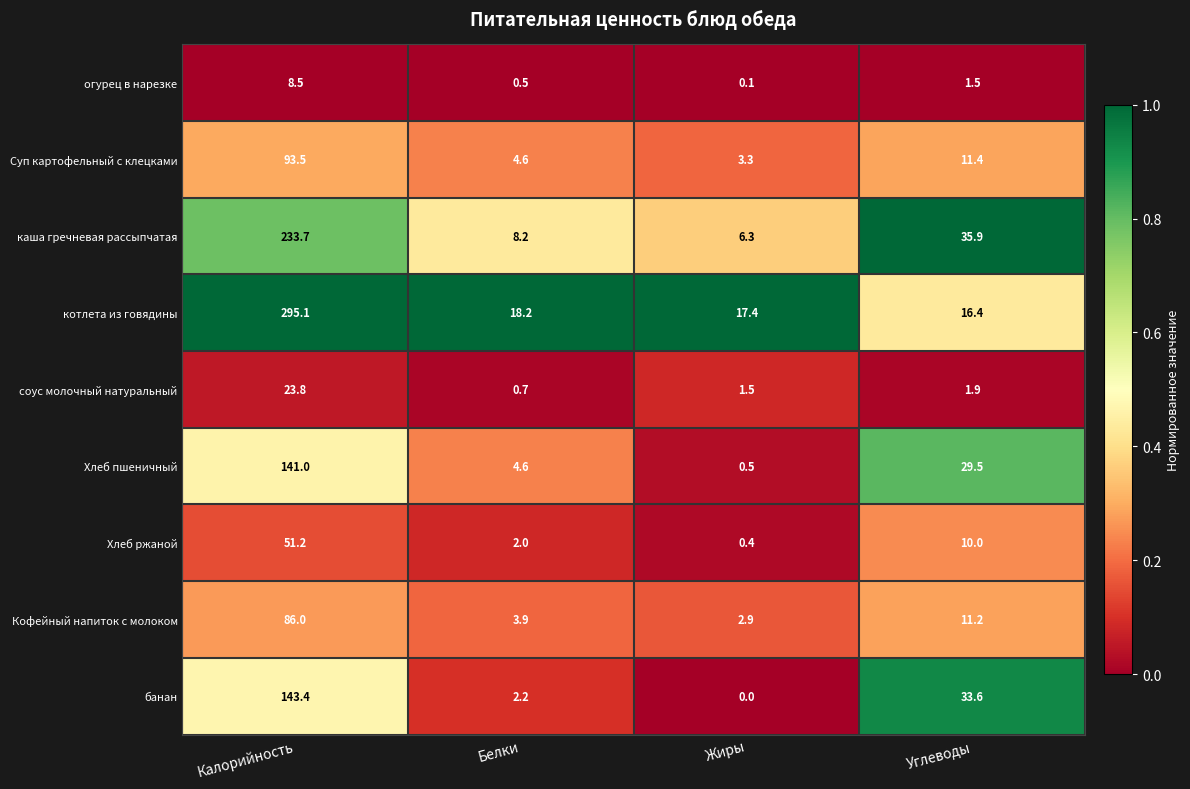

What is the greatest value displayed?

295.1